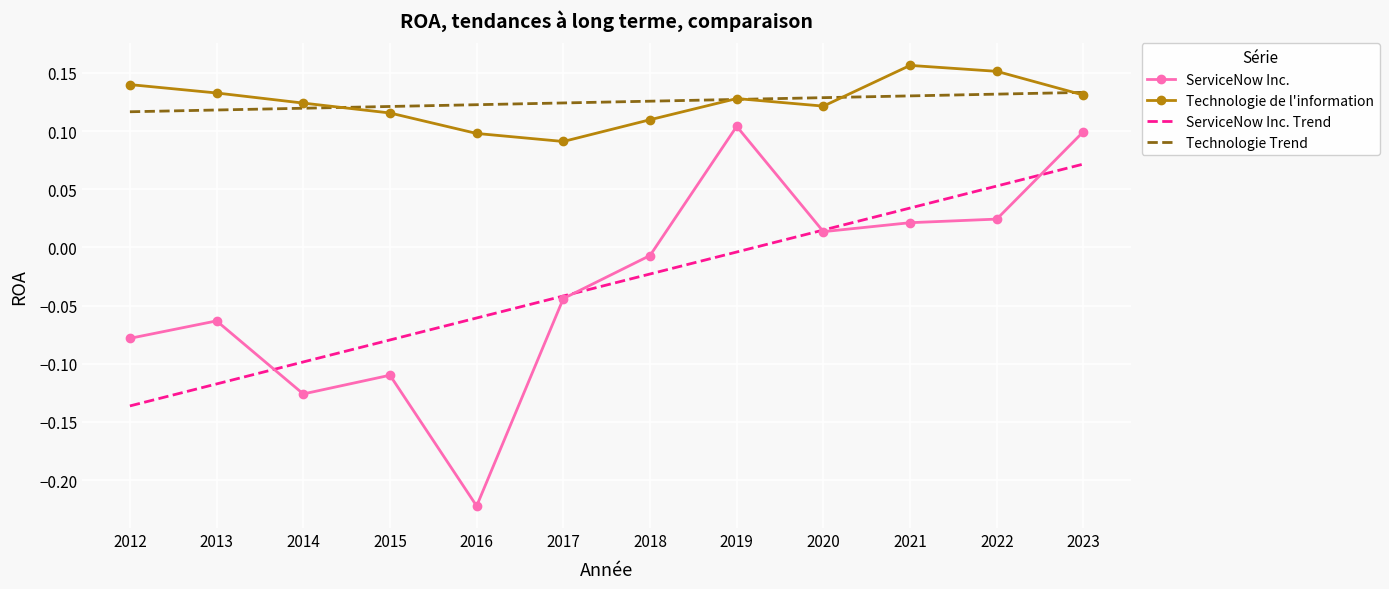

True or false: Technologie de l'information and ServiceNow Inc. intersect in this chart.

False